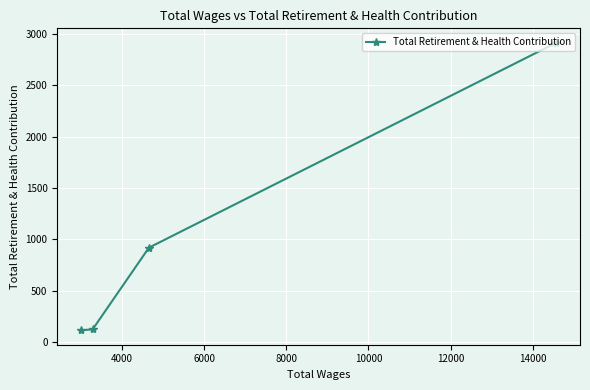

What is the average value?

1017